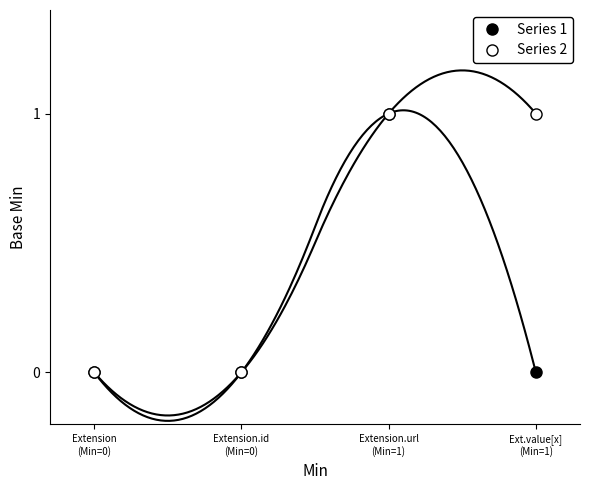

List the labels in order of Series 1 value, largest first.

Extension.url
(Min=1), Extension
(Min=0), Extension.id
(Min=0), Ext.value[x]
(Min=1)